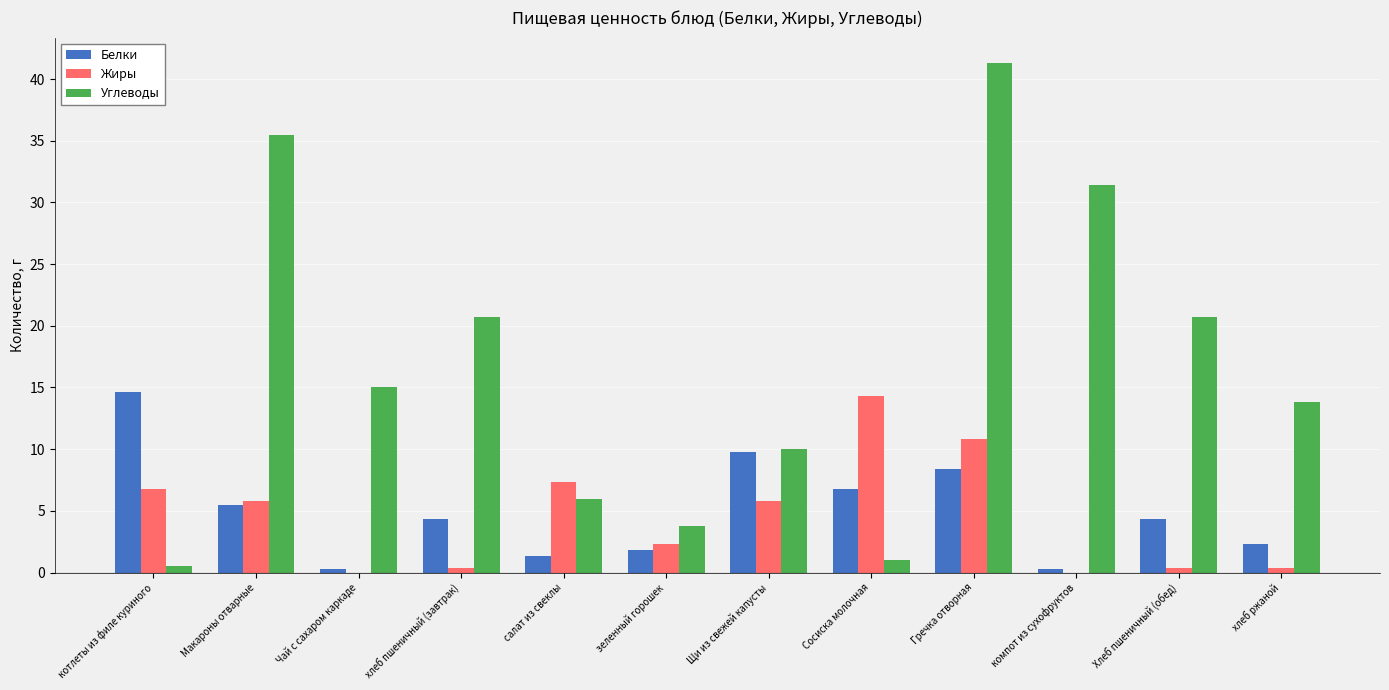

Which category has the highest value in the Жиры series?

Сосиска молочная